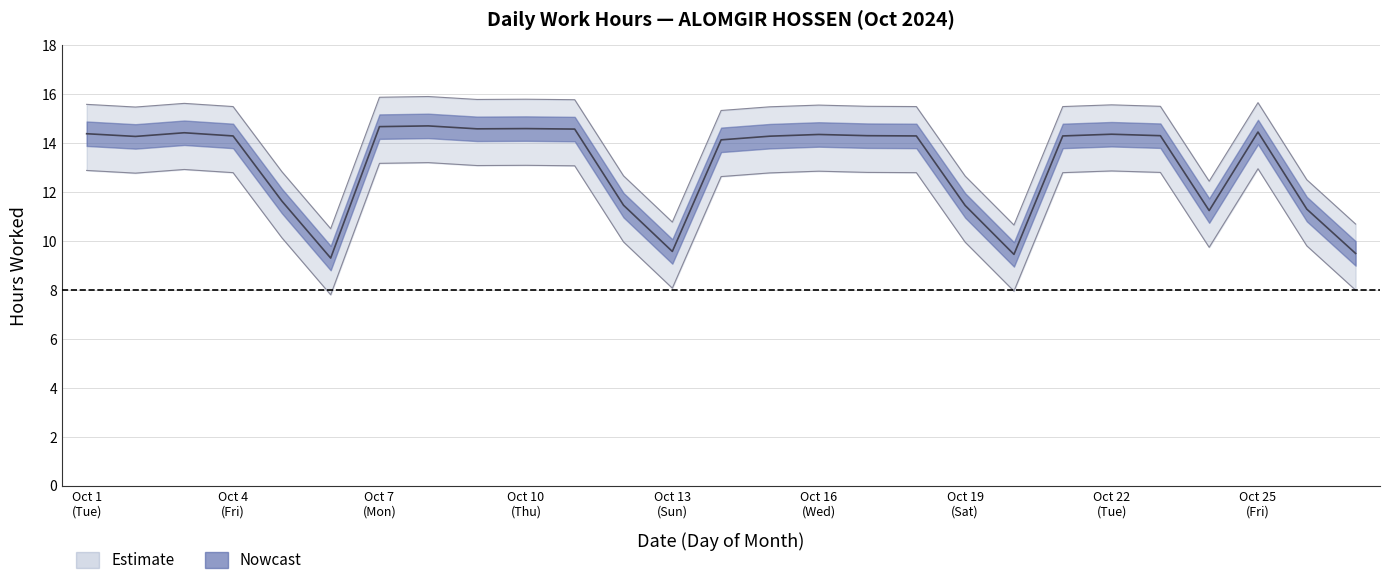

At which category does the chart reach its peak across all series?

8